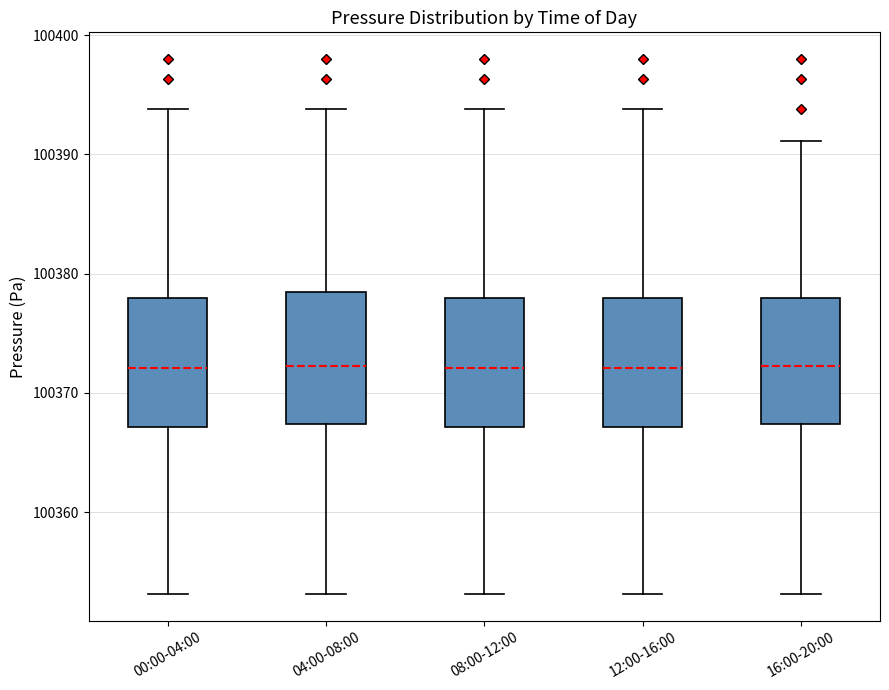

Reading left to right, read every box against the y-axis: the position of its median line, the range the box covers, and the ends of its whiskers. The values are not printed on the chart, so give them approximately, as read against the axis.

00:00-04:00: median 100372, box 100367 to 100378, whiskers 100353 to 100394
04:00-08:00: median 100372, box 100367 to 100378, whiskers 100353 to 100394
08:00-12:00: median 100372, box 100367 to 100378, whiskers 100353 to 100394
12:00-16:00: median 100372, box 100367 to 100378, whiskers 100353 to 100394
16:00-20:00: median 100372, box 100367 to 100378, whiskers 100353 to 100391